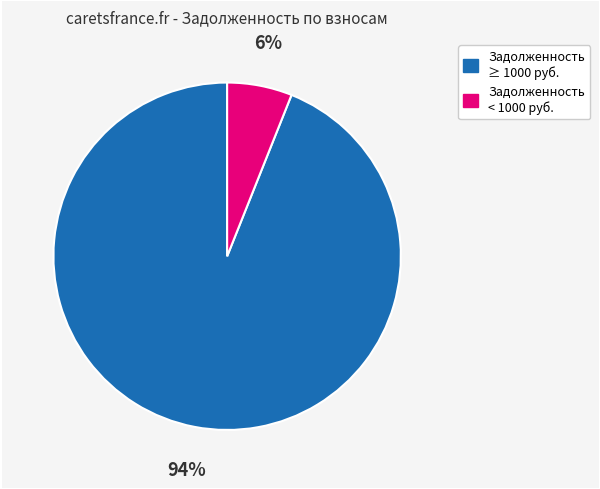

Does any single category account for the majority?

Yes